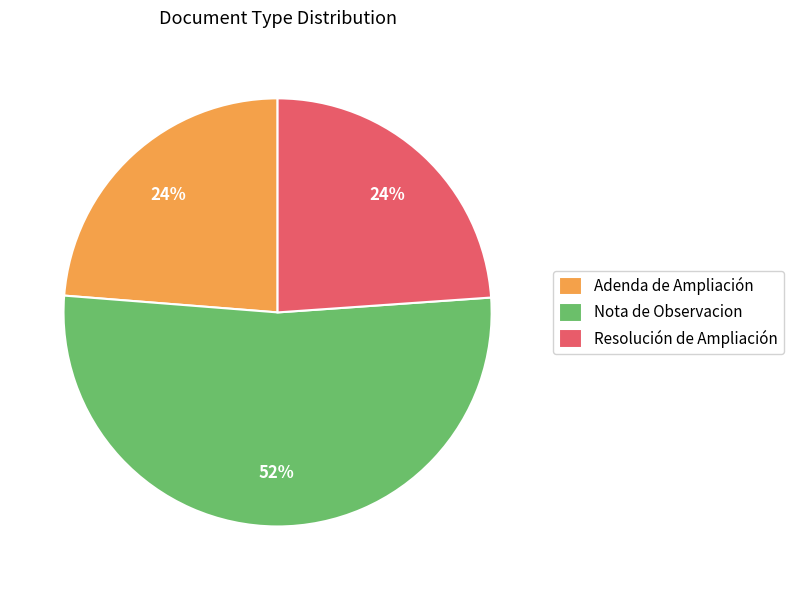

Which slice is the largest?

Nota de Observacion